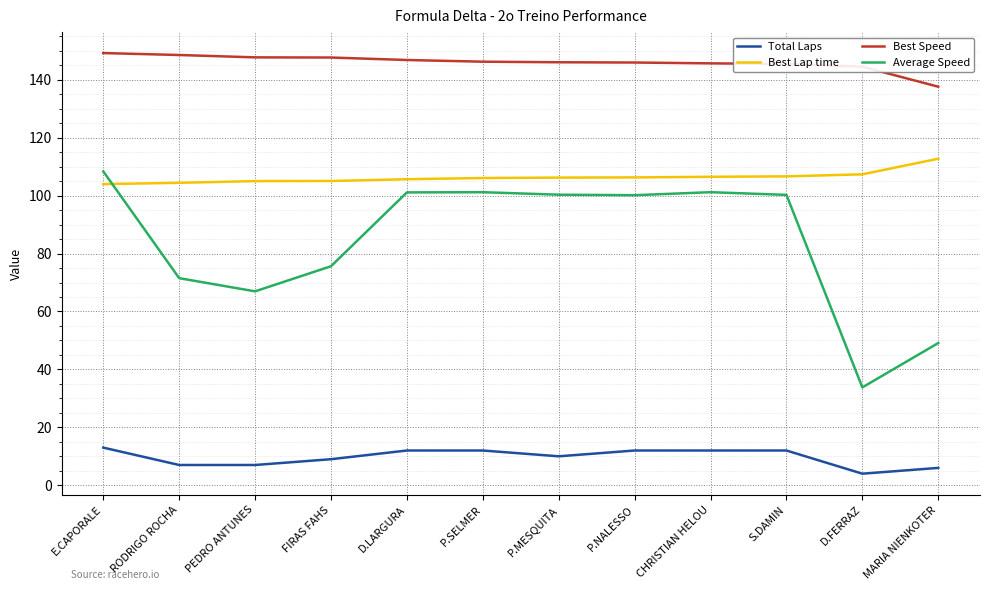

What is the difference between the Best Lap time values at MARIA NIENKOTER and S.DAMIN?

6.1